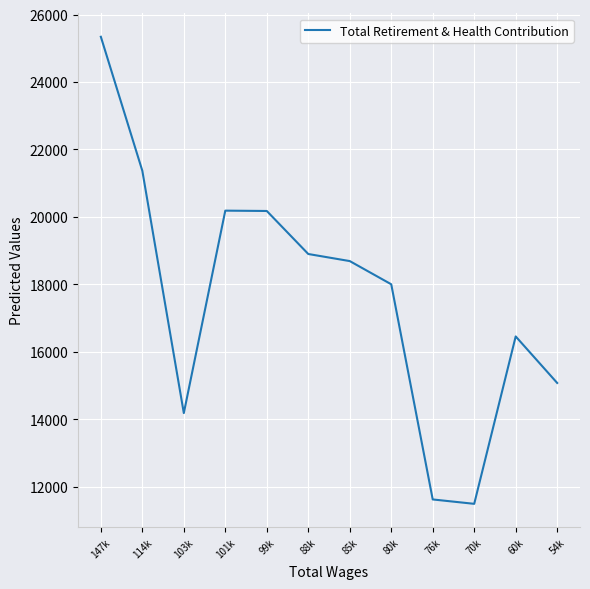

Does the chart have visible grid lines?

Yes